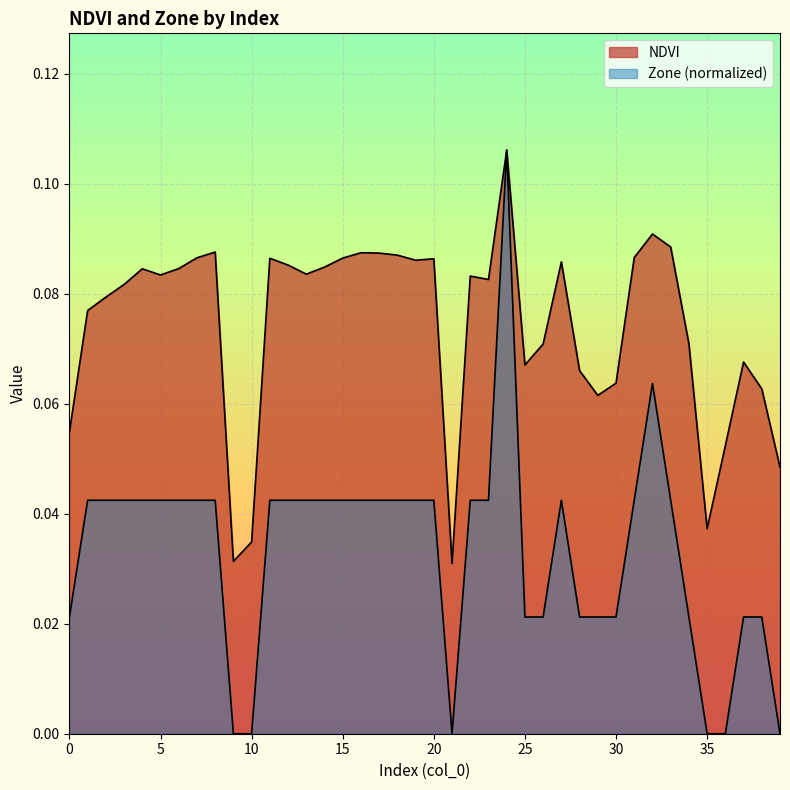

Rank the series by their average value, from lowest to highest.

Zone, NDVI